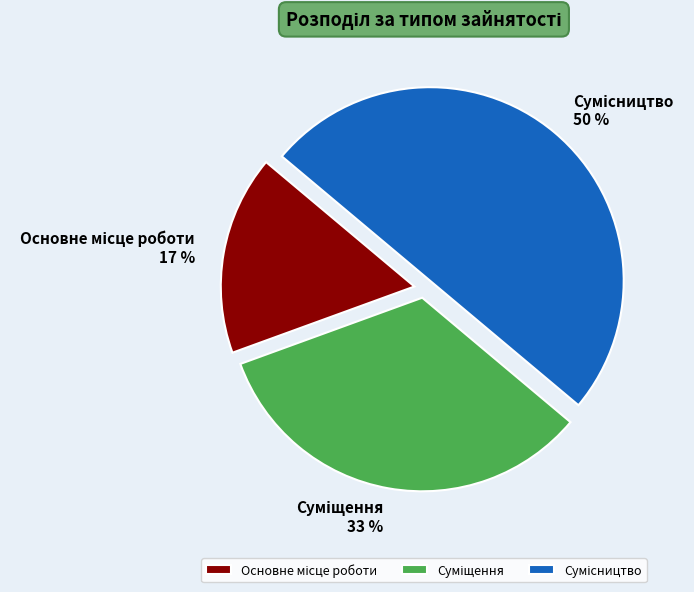

How many slices are in this pie chart?

3